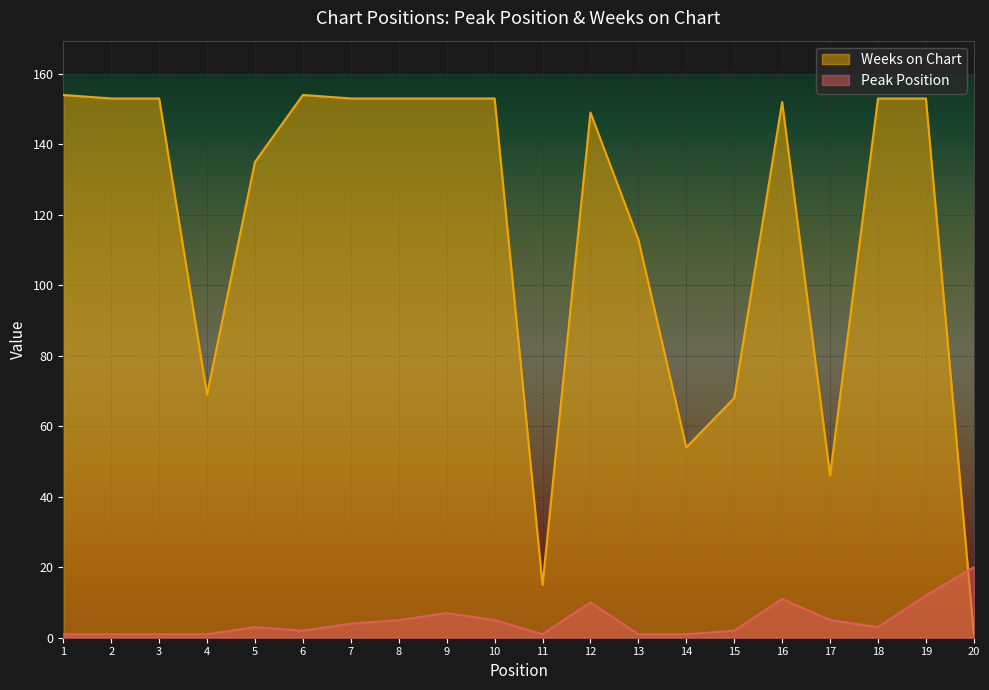

What is the sum of the Peak Position values at 7 and 11?

5